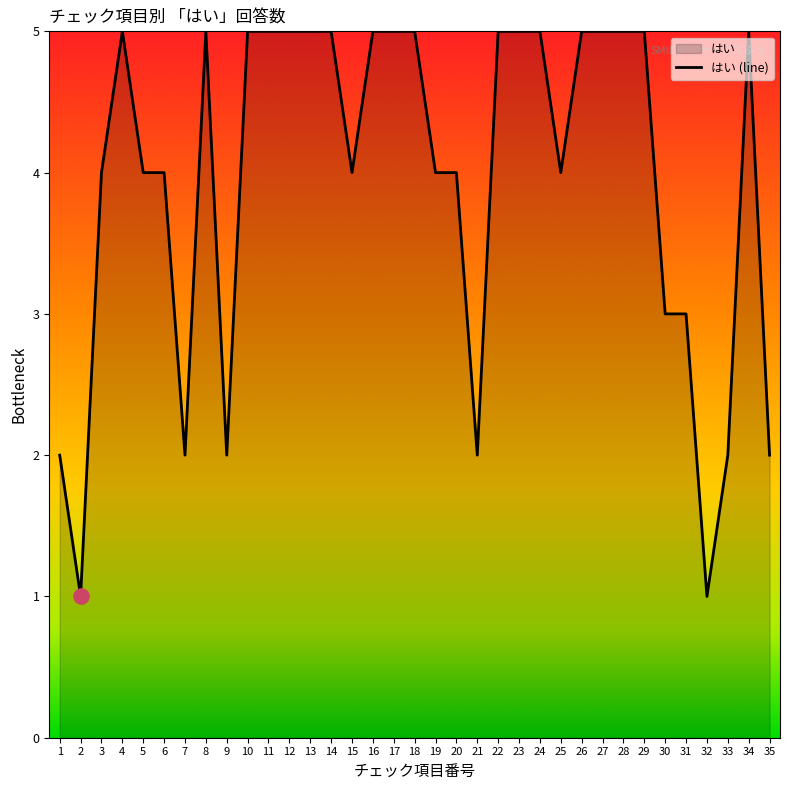

Which has a higher value, 11 or 9?

11